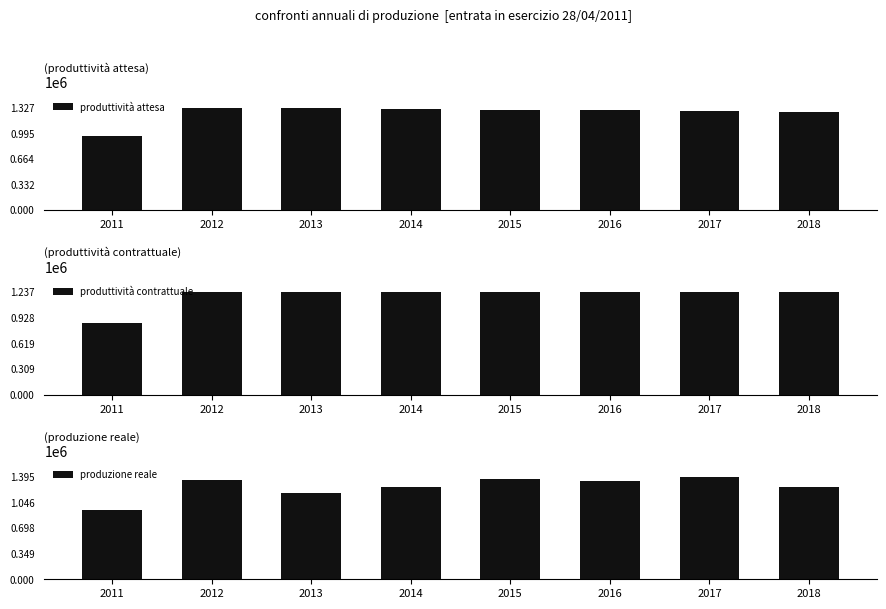

What is the difference between the produttività attesa values at 2014 and 2018?

36257